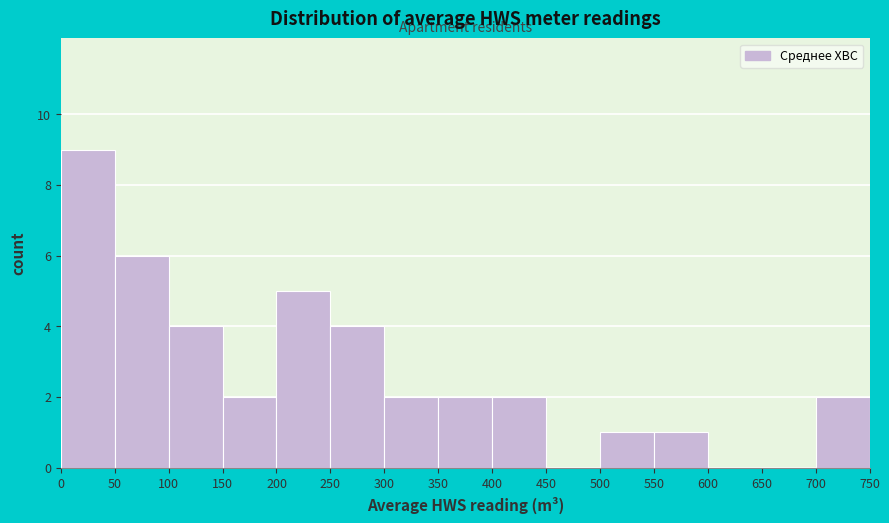

Reading left to right, transcribe this chart: for each bar, give the range it covers on the x-axis and its height. The values are not printed on the chart, so give them approximately, as read against the axis.

0 to 50: 9
50 to 100: 6
100 to 150: 4
150 to 200: 2
200 to 250: 5
250 to 300: 4
300 to 350: 2
350 to 400: 2
400 to 450: 2
450 to 500: 0
500 to 550: 1
550 to 600: 1
600 to 650: 0
650 to 700: 0
700 to 750: 2